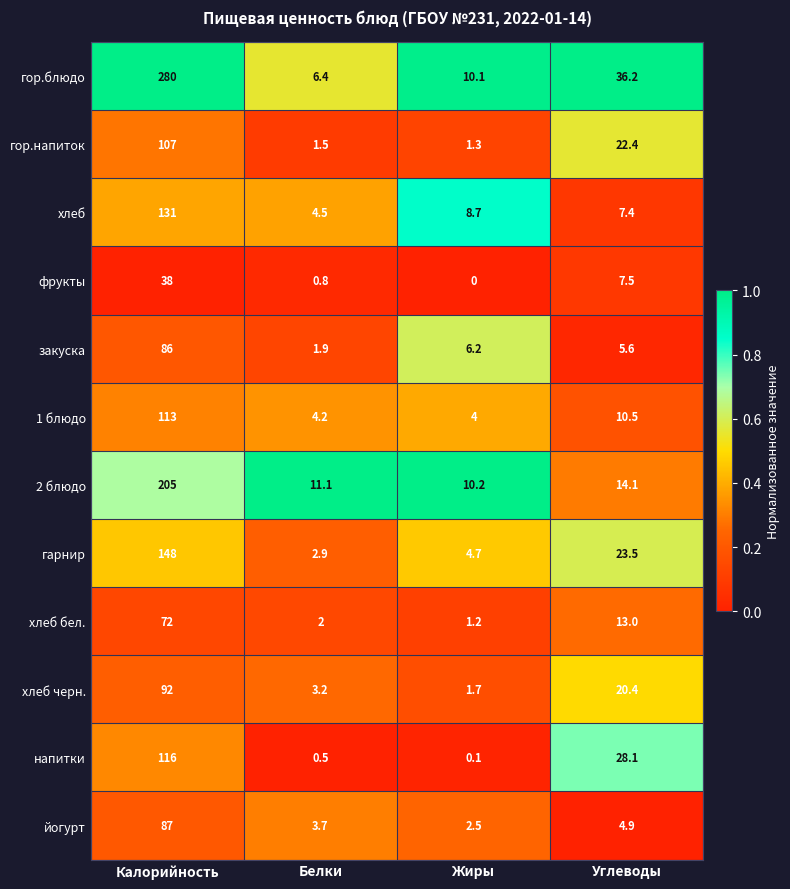

The 1 блюдо series shows 7.4 at Белки. True or false?

False